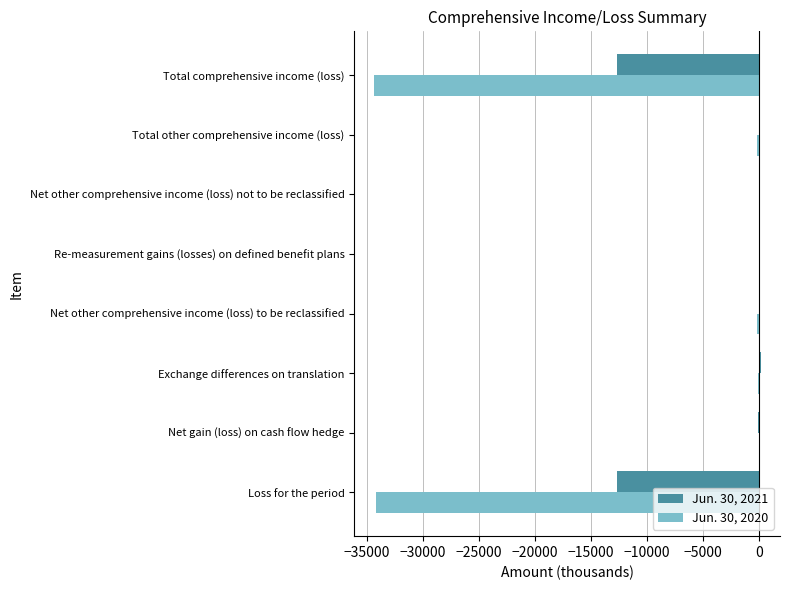

Is the value of Jun. 30, 2020 at Loss for the period greater than the value of Jun. 30, 2021 at Loss for the period?

No